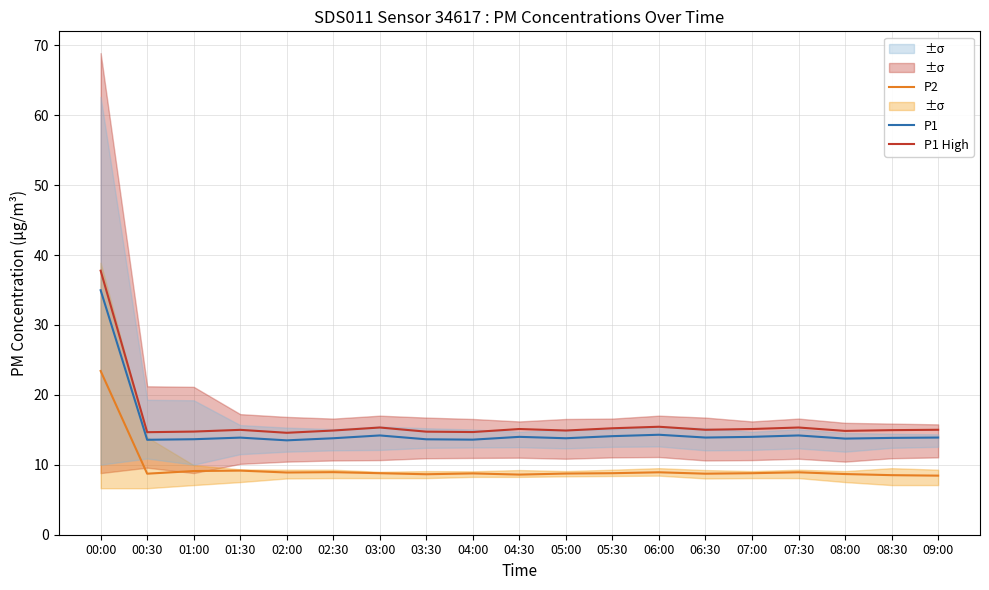

Is it true that P2 equals 8.4 at 09:00?

True